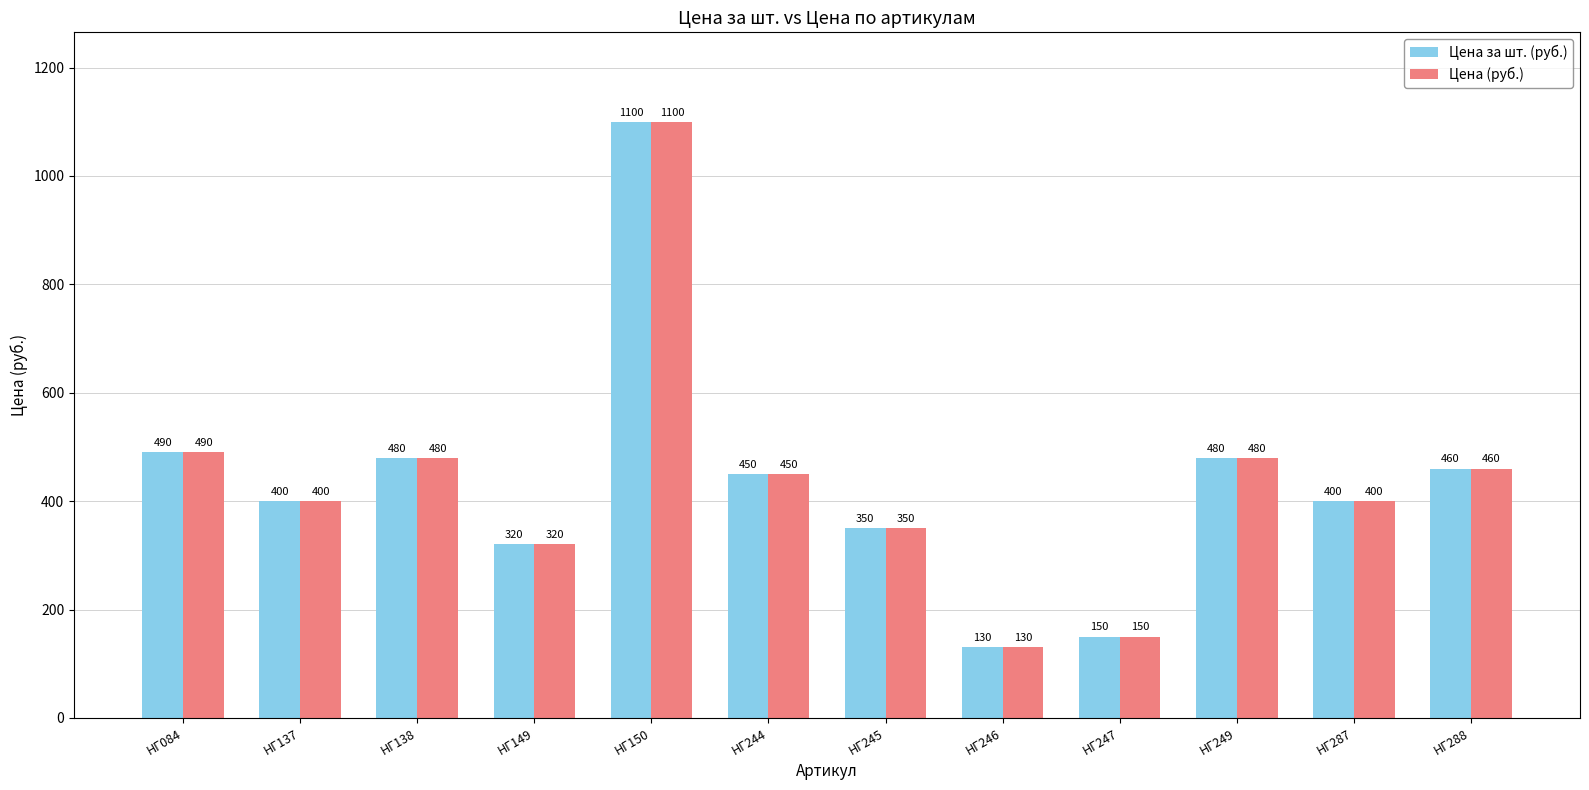

What is the minimum value for Цена за шт. (руб.)?

130